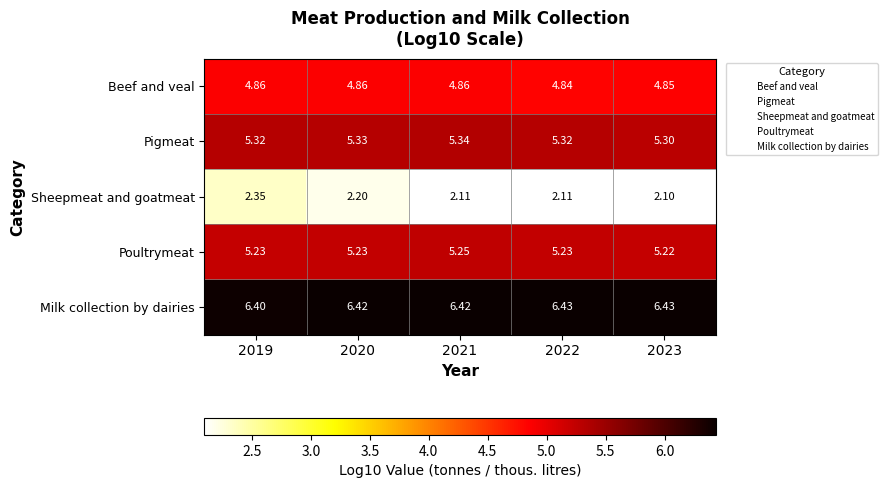

Which series has the largest total across all categories?

Milk collection by dairies